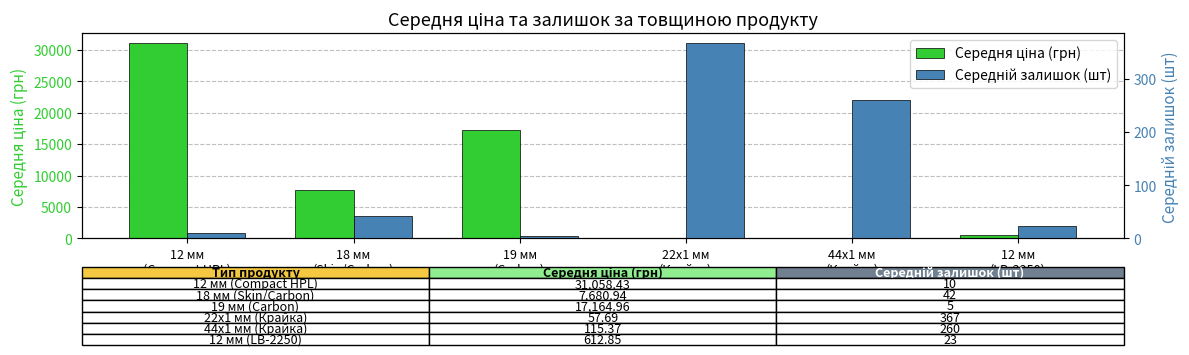

What is the label of the 3rd bar from the right?

22x1 мм
(Крайка)